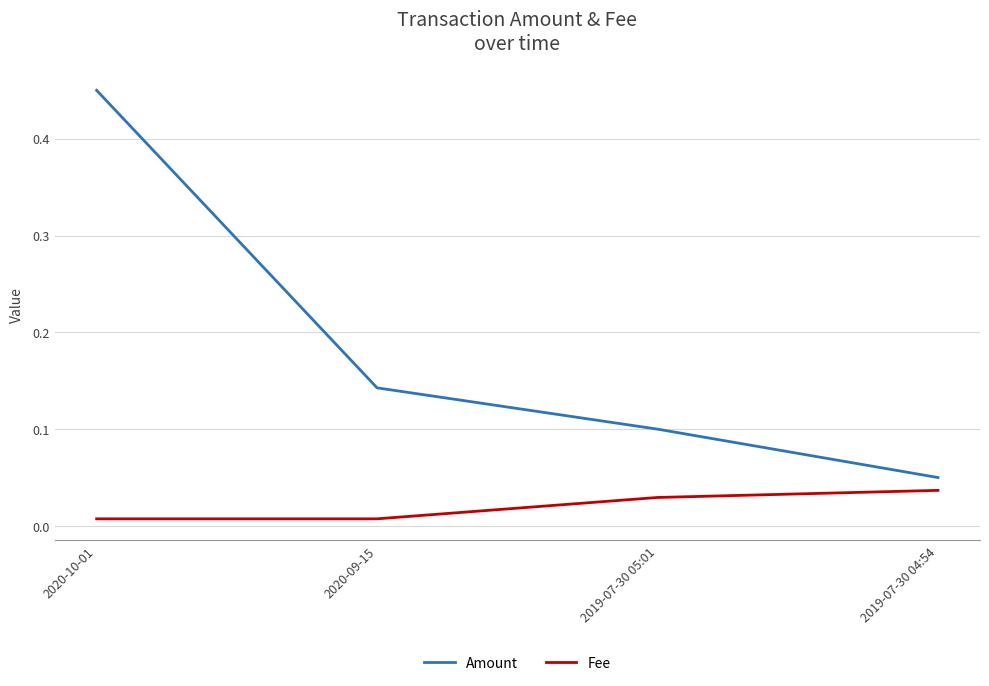

The value of Amount at 2019-07-30 05:01 is 0.1. True or false?

True